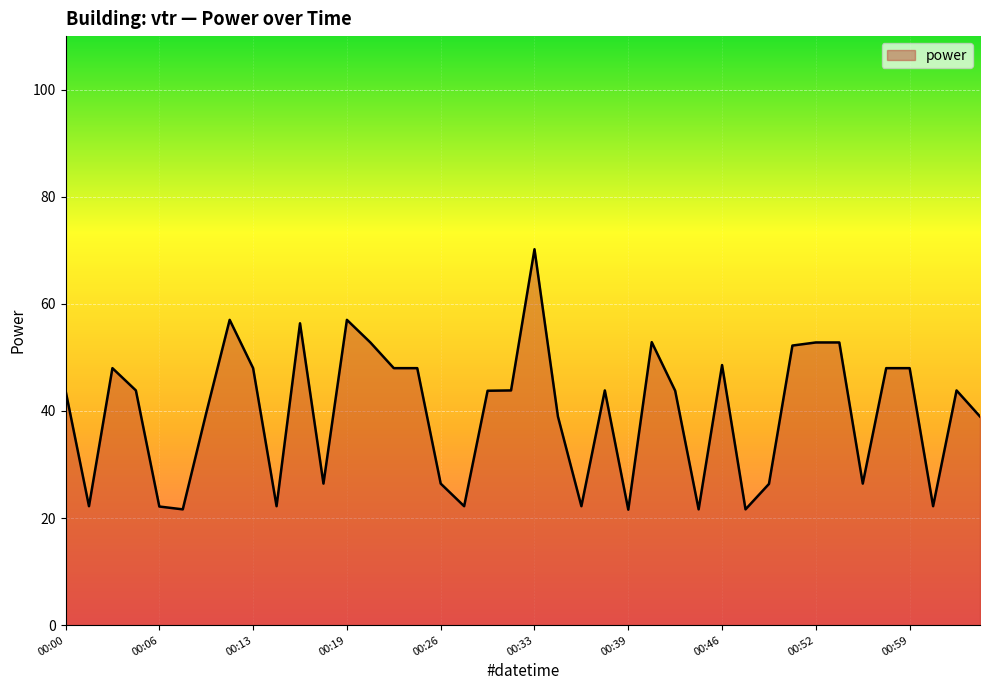

What is the minimum value shown in the chart?

21.6